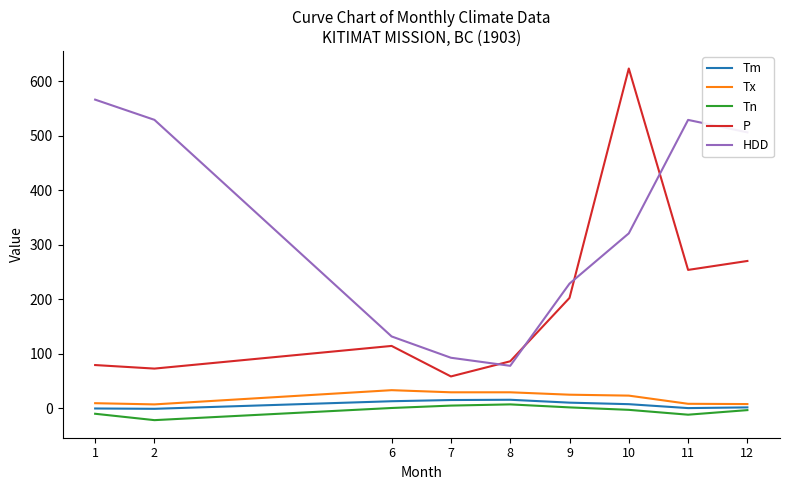

Which series has the largest total across all categories?

HDD